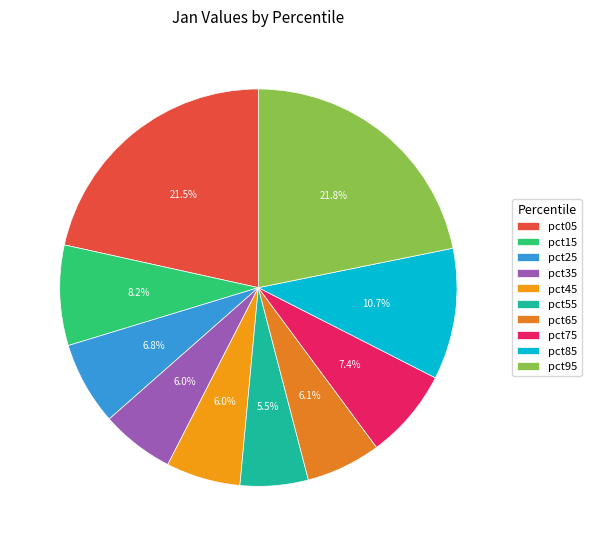

Count the number of slices in the pie.

10